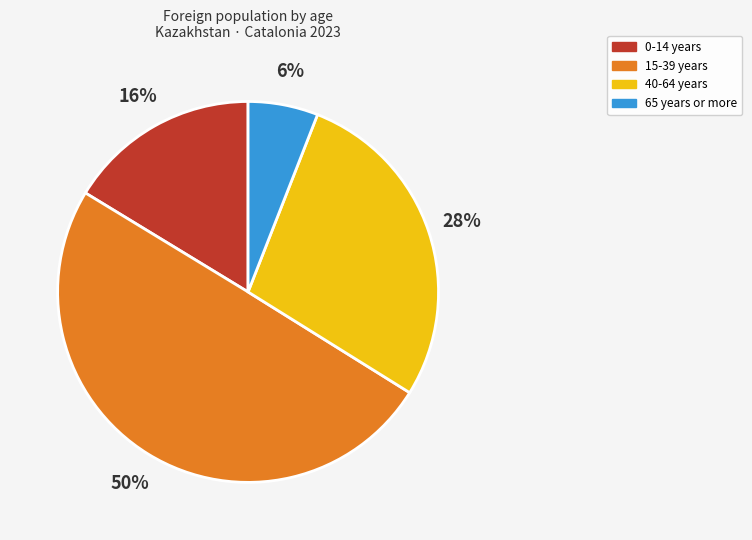

Approximately how many times larger is the value at 40-64 years compared to 15-39 years?

0.6